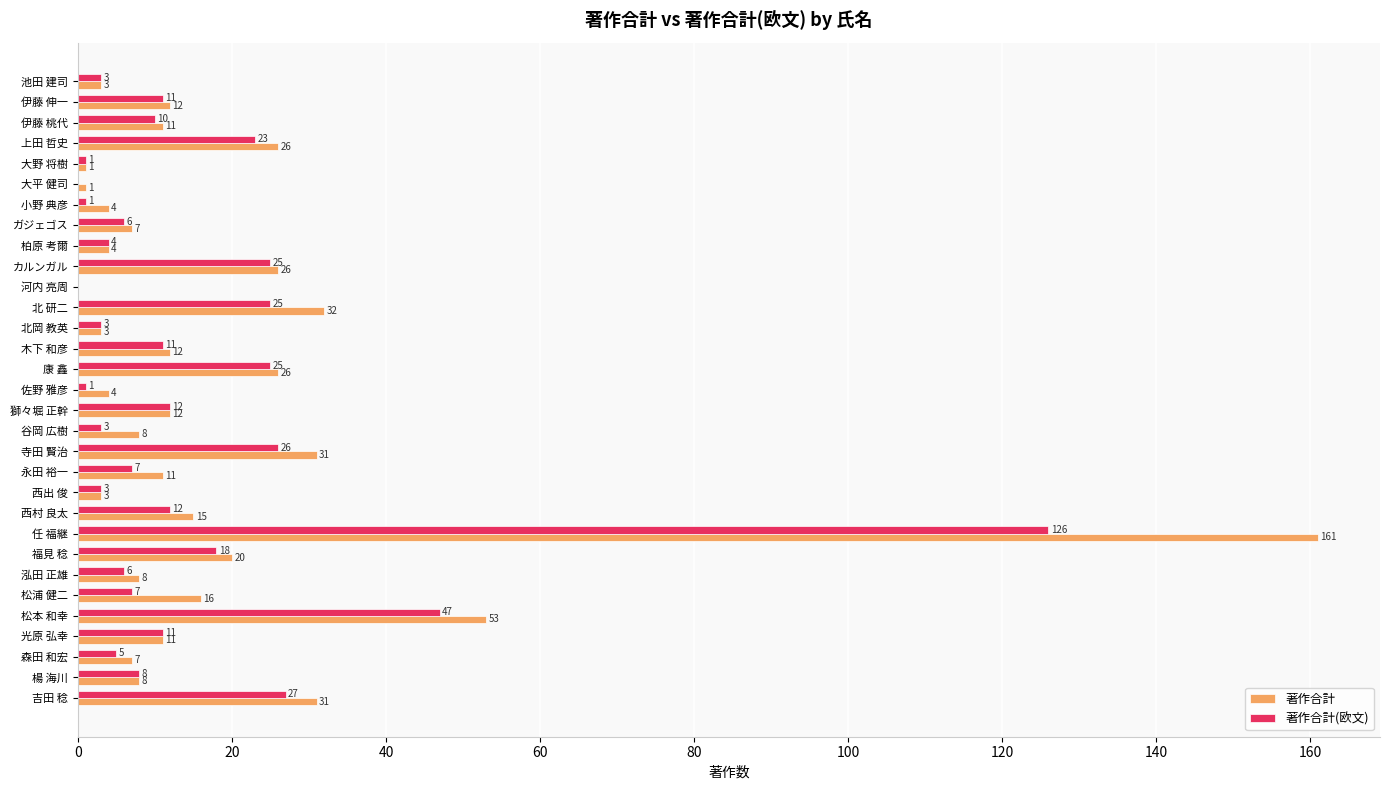

Which label corresponds to the largest value in the chart?

任 福継